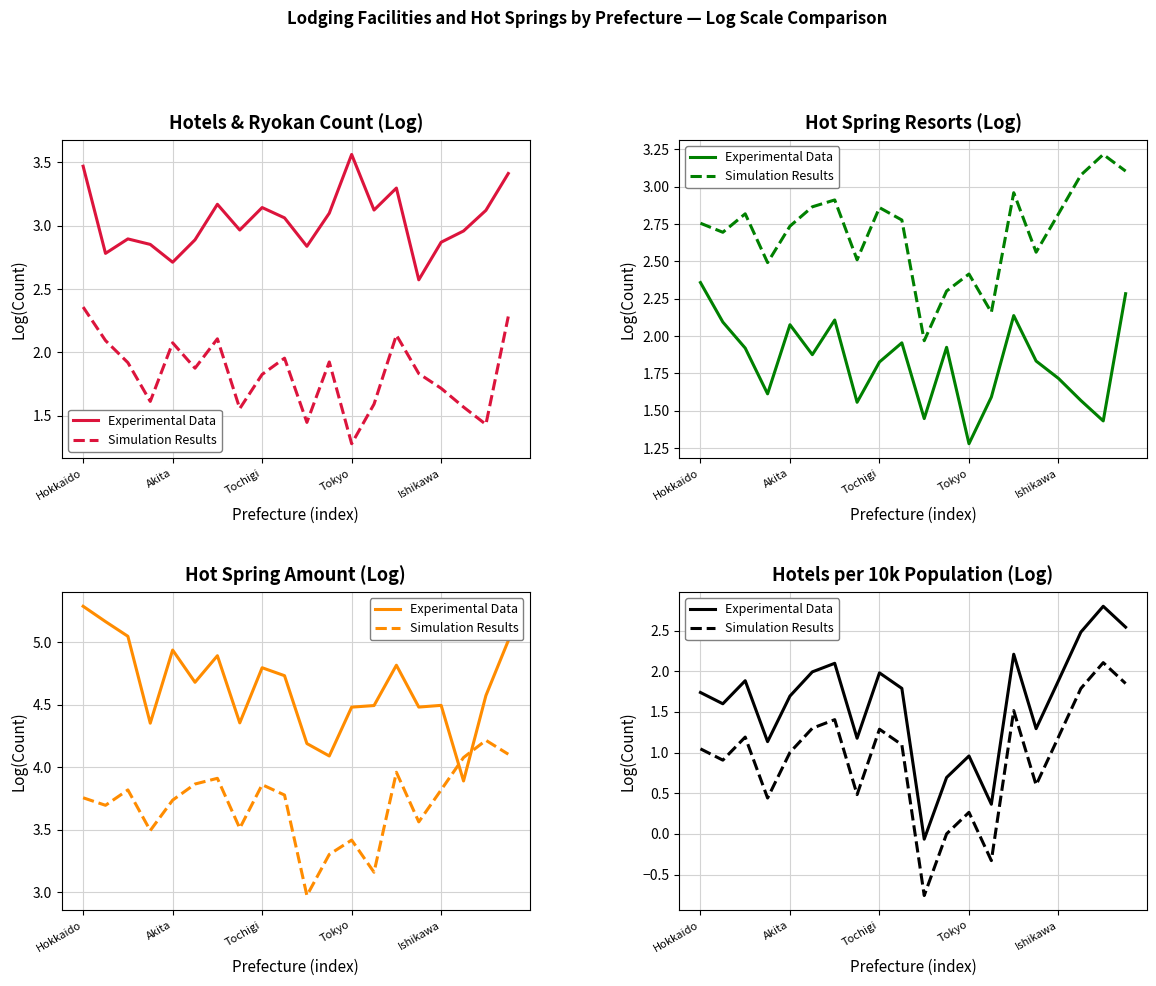

Between 6 and Tokyo, which is larger?

6